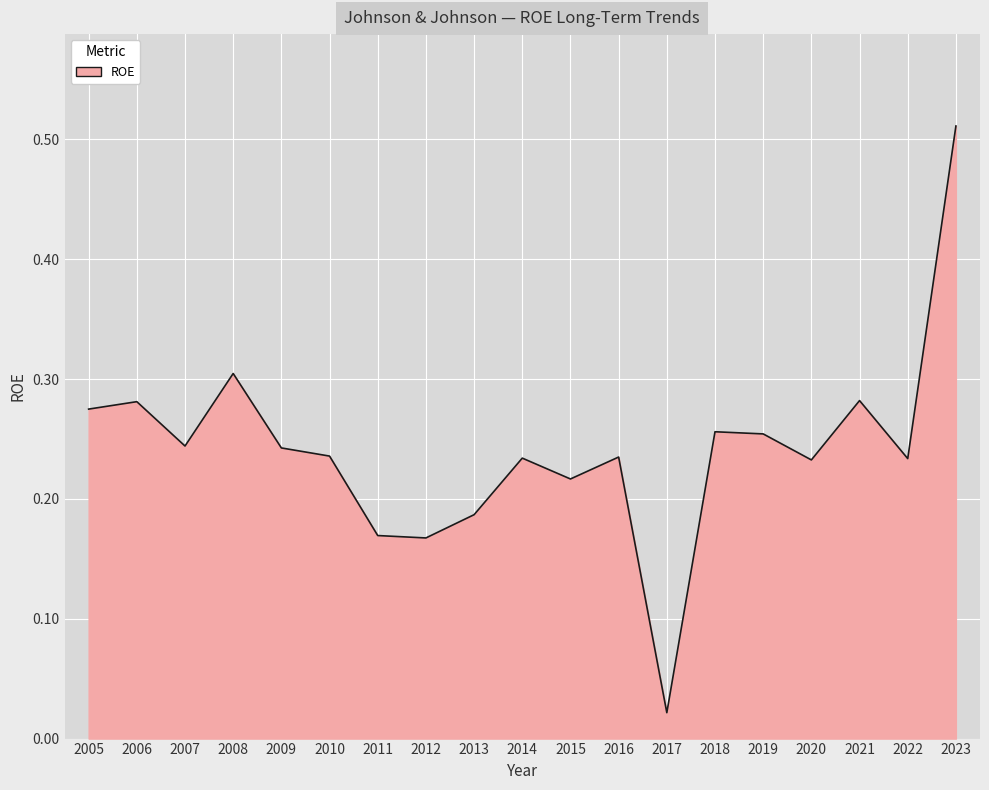

True or false: the data has more than 2 interior local peaks.

True